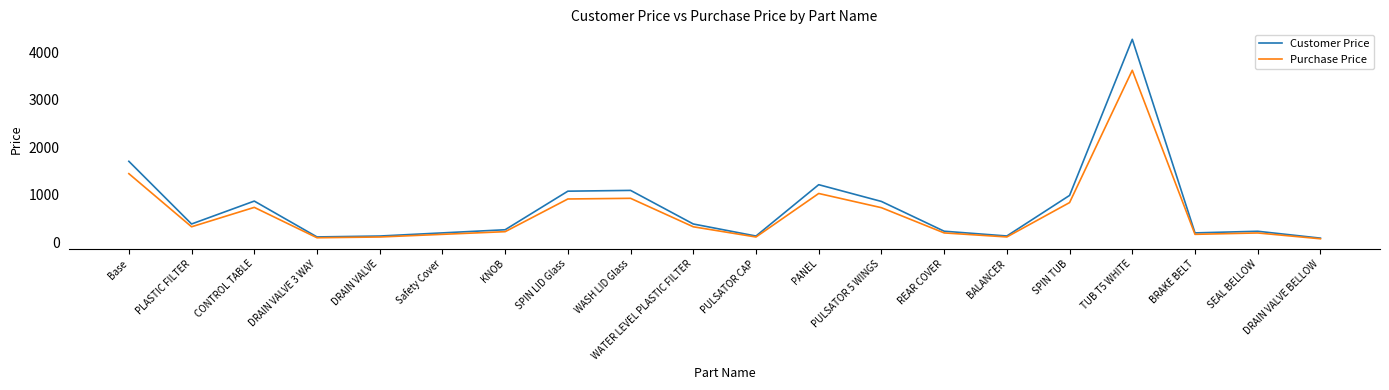

Which label corresponds to the largest value in the chart?

TUB T5 WHITE